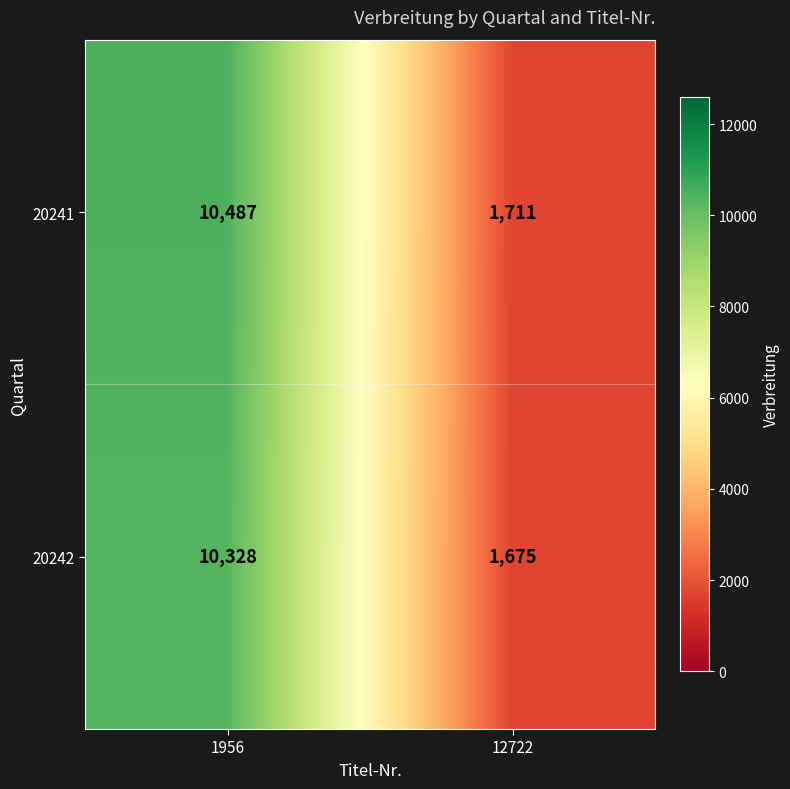

Reading right to left, what are all the values shown in this chart?

20241: 1711	10487
20242: 1675	10328